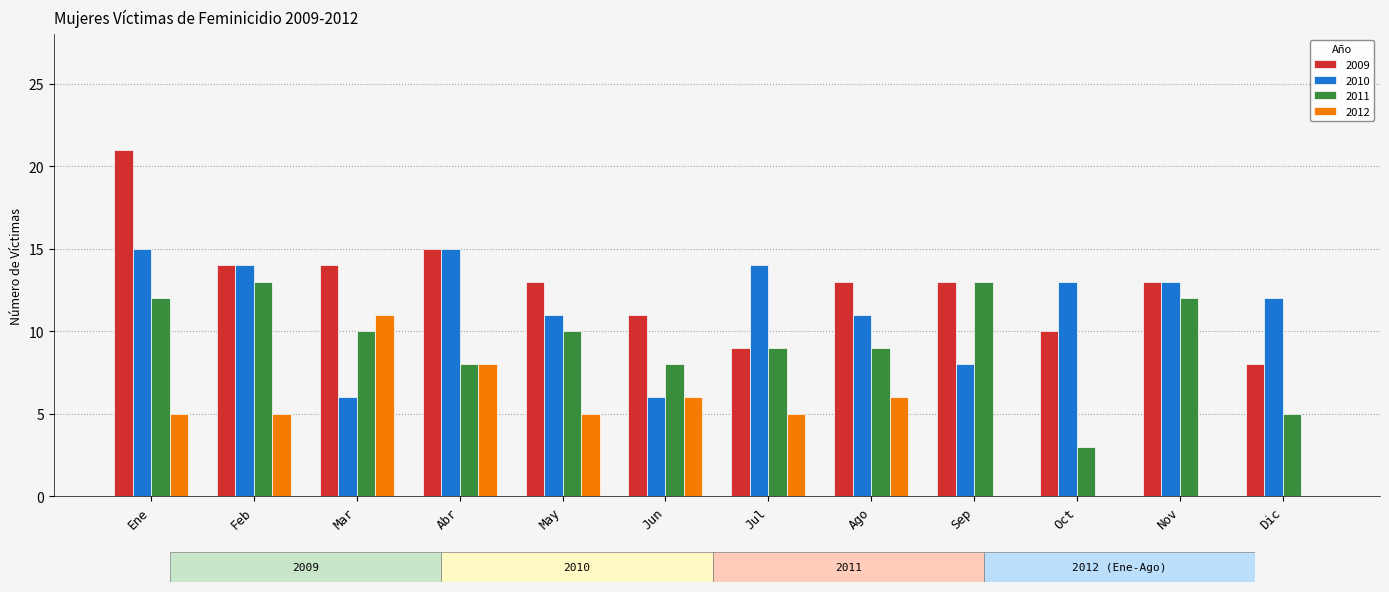

Count the number of categories in the chart.

12